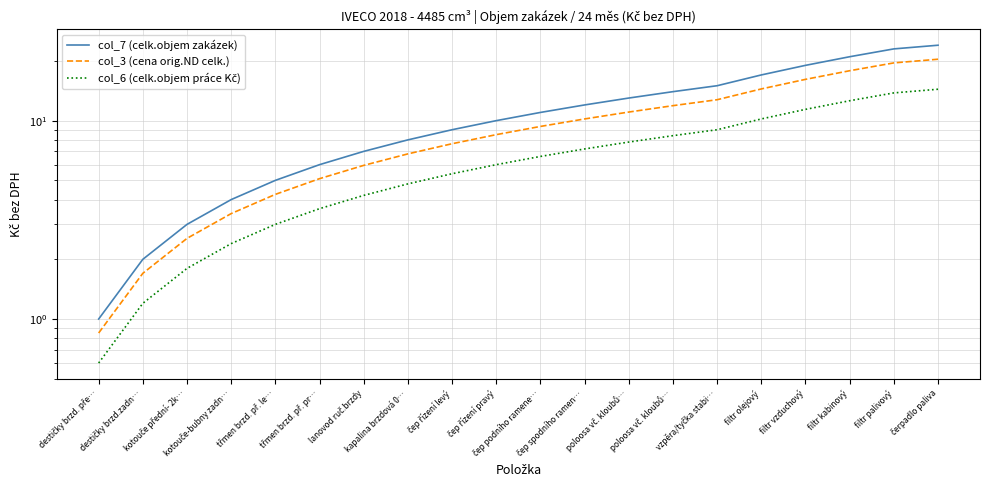

At which label is col_7 (celk.objem zakázek) closest to 12?

čep spodního ramen…